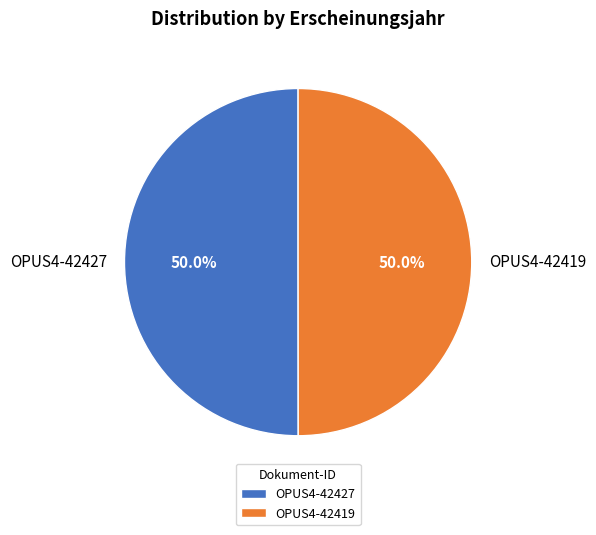

What portion of the pie excludes OPUS4-42419?

50.0%